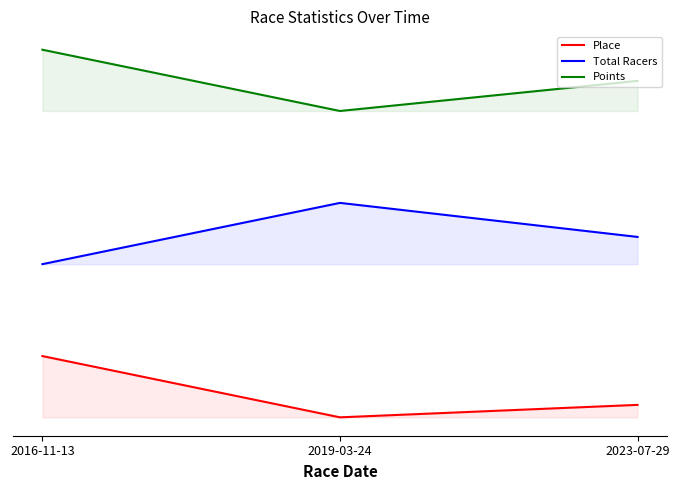

List the series in order of their peak value, lowest first.

Place, Total Racers, Points